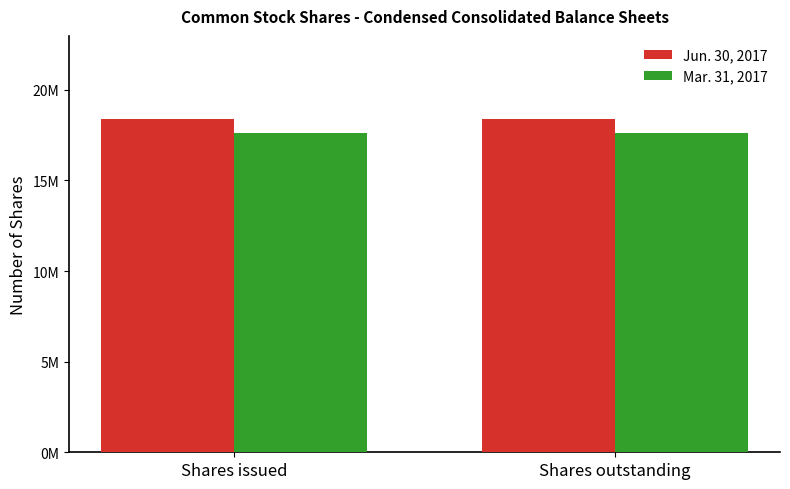

Are the bars horizontal?

No